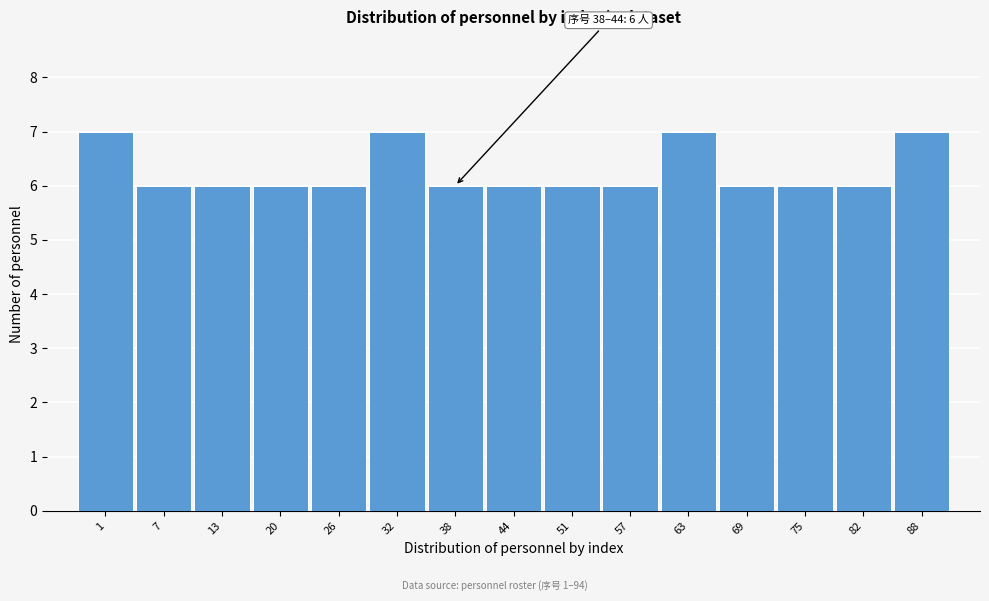

Reading left to right, transcribe all the data shown in this chart.

7	6	6	6	6	7	6	6	6	6	7	6	6	6	7